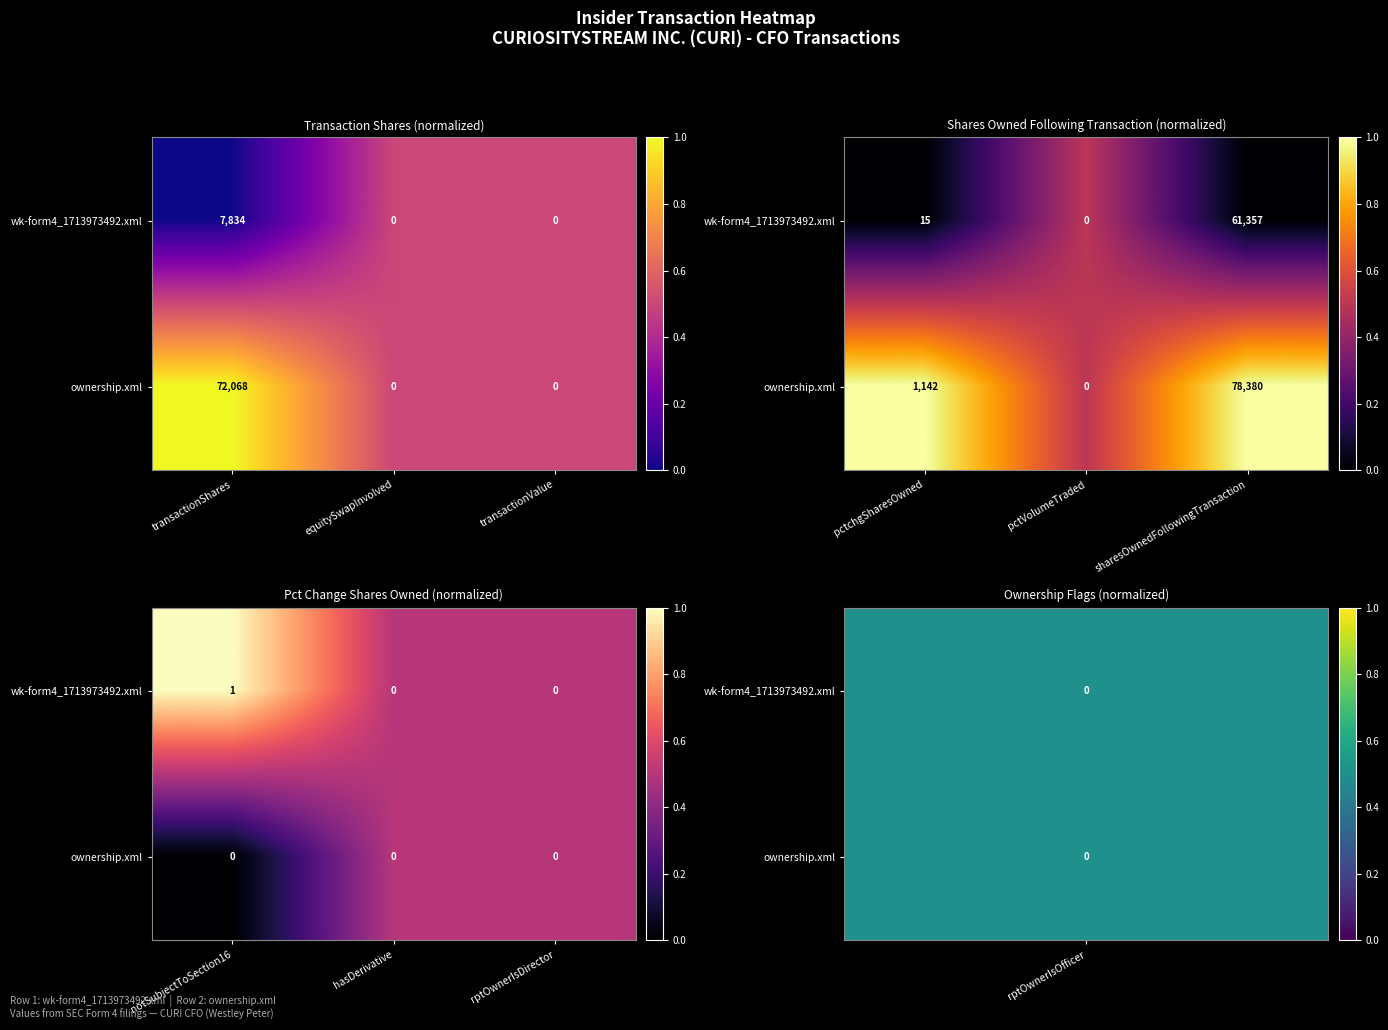

At how many categories does at least one series exceed 0?

3